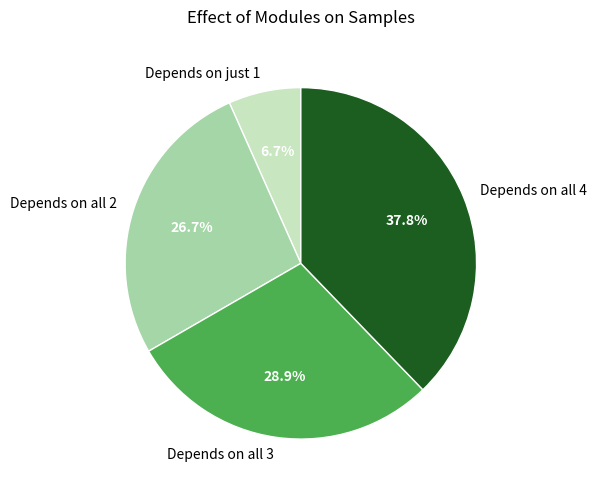

How much of the chart is everything except Depends on just 1?

93.3%